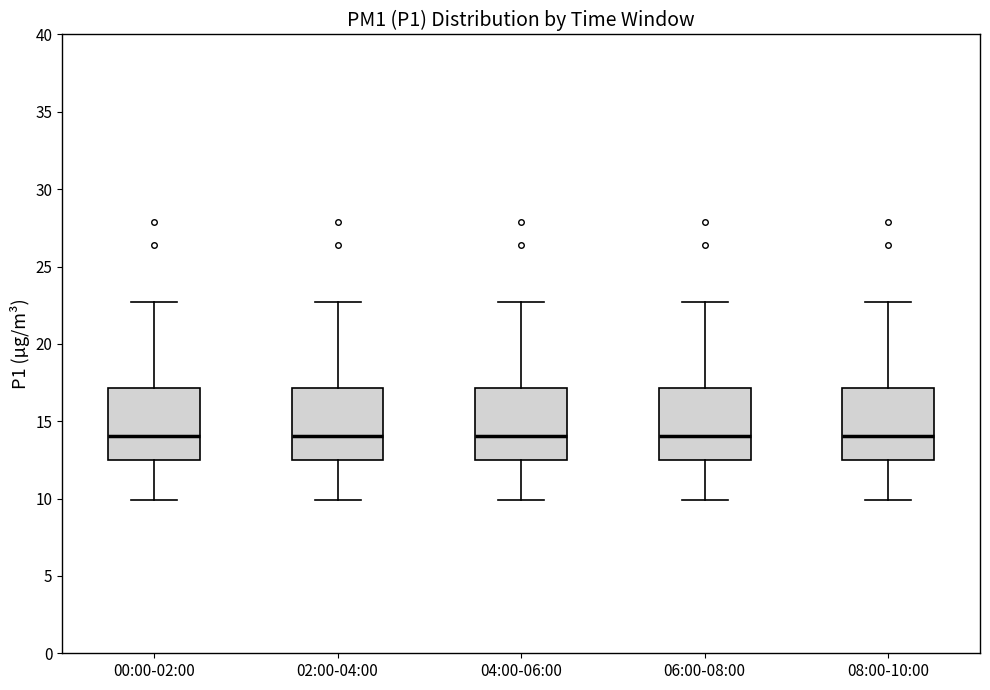

Where does the median line of the box for 02:00-04:00 sit on the y-axis? The values are not printed on the chart, so give them approximately, as read against the axis.

14.0